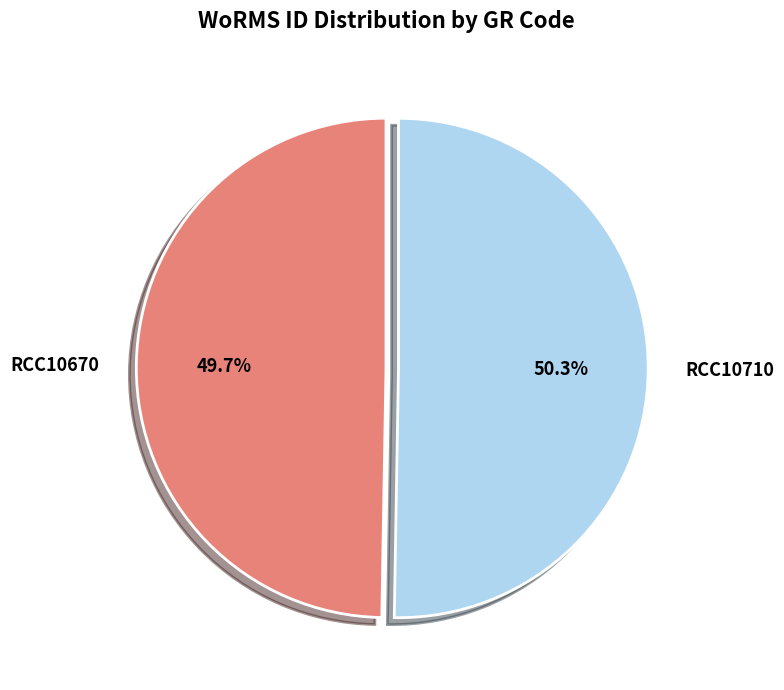

Which has a higher value, RCC10710 or RCC10670?

RCC10710